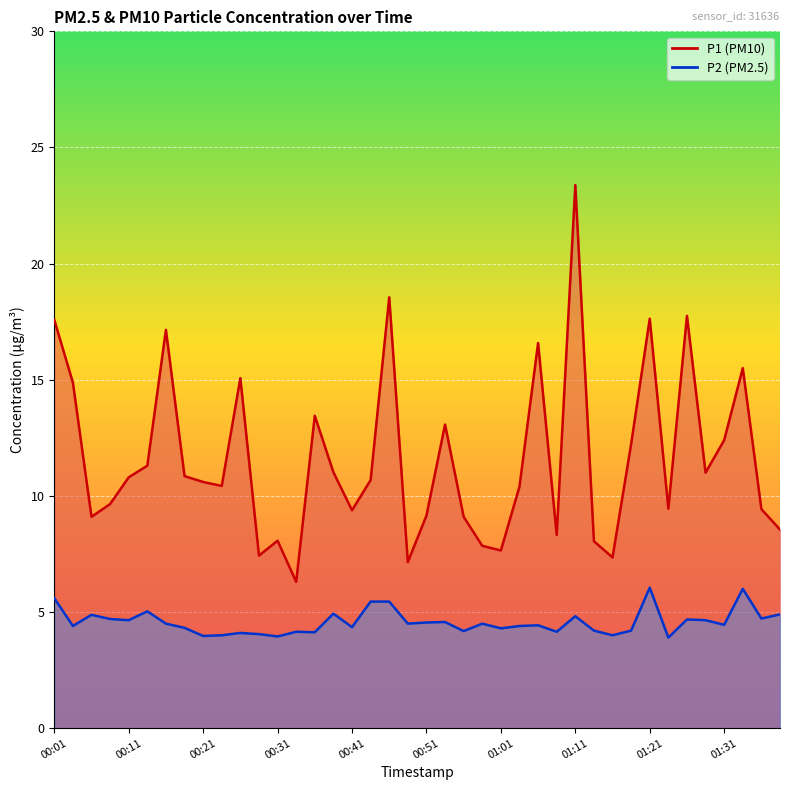

Where does the P2 (line) series first go above 4?

00:01